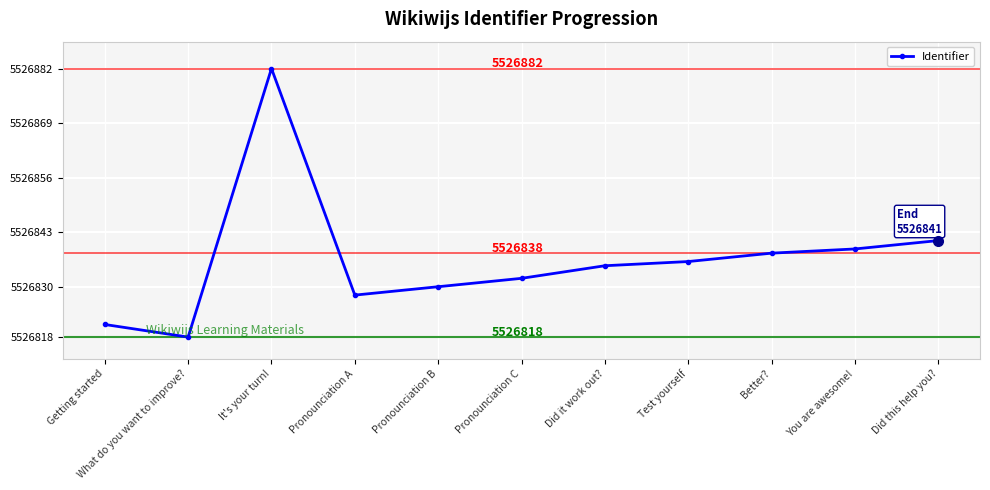

What is the approximate value at You are awesome!?

5526839